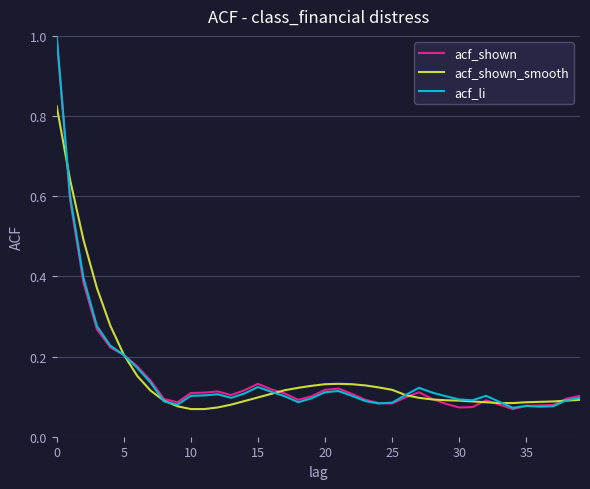

What is the highest value of the acf_li series?

1.0